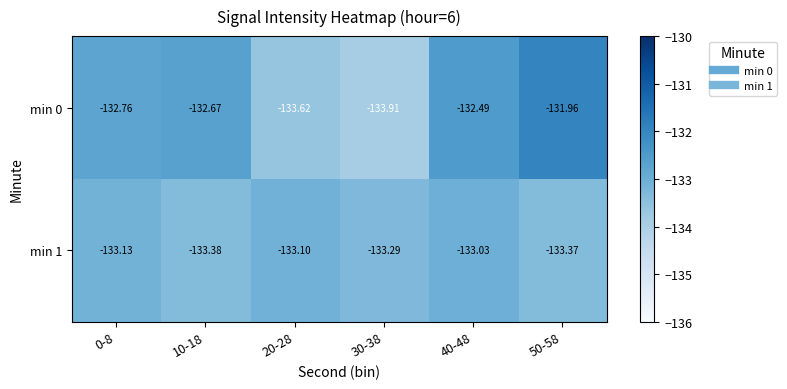

What is the total value across all series at 40-48?

-265.5